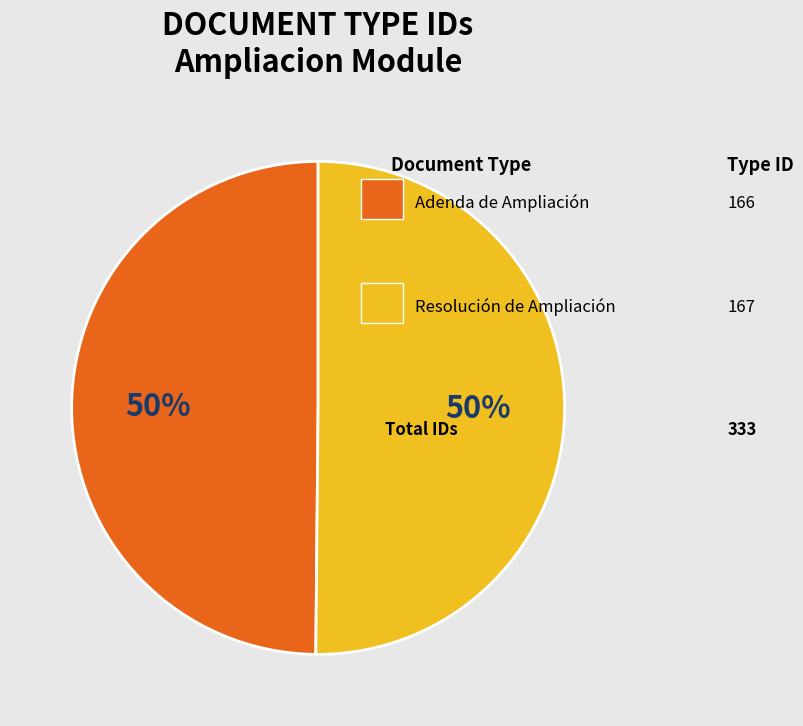

To the nearest percent, what is the average slice percentage?

50%